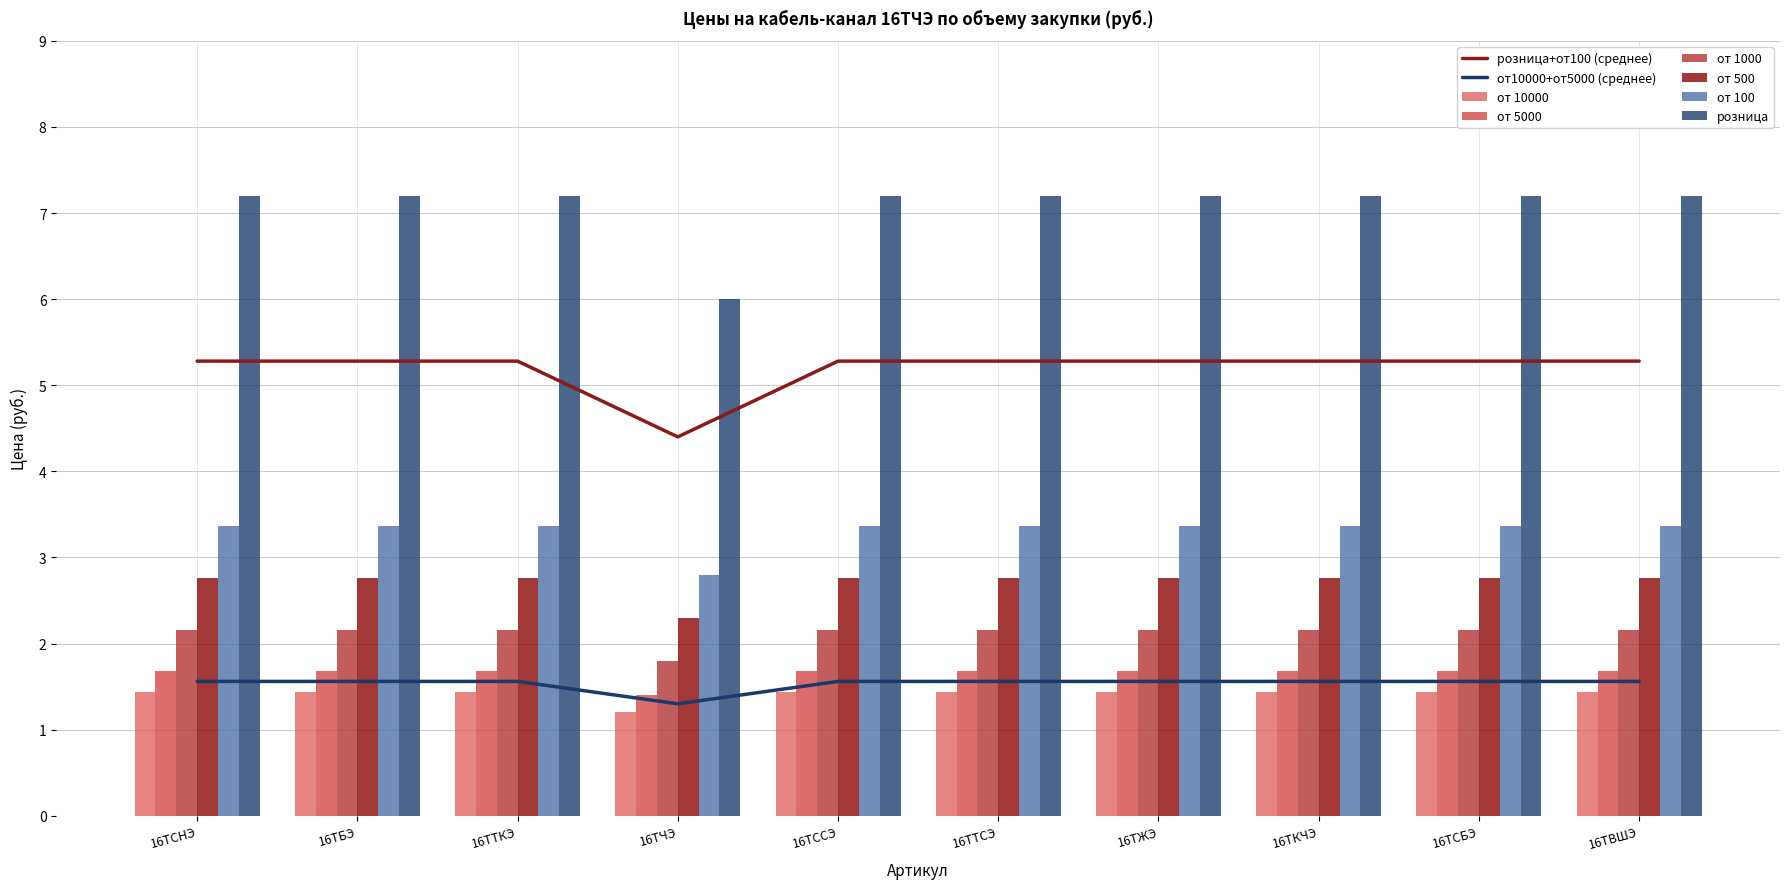

Reading left to right, extract all data points from this chart.

от 10000: 7.2	7.2	7.2	6.0	7.2	7.2	7.2	7.2	7.2	7.2
от 5000: 5.3	5.3	5.3	4.4	5.3	5.3	5.3	5.3	5.3	5.3
от 1000: 1.6	1.6	1.6	1.3	1.6	1.6	1.6	1.6	1.6	1.6
от 500: 1.4	1.4	1.4	1.2	1.4	1.4	1.4	1.4	1.4	1.4
от 100: 1.7	1.7	1.7	1.4	1.7	1.7	1.7	1.7	1.7	1.7
розница: 2.2	2.2	2.2	1.8	2.2	2.2	2.2	2.2	2.2	2.2